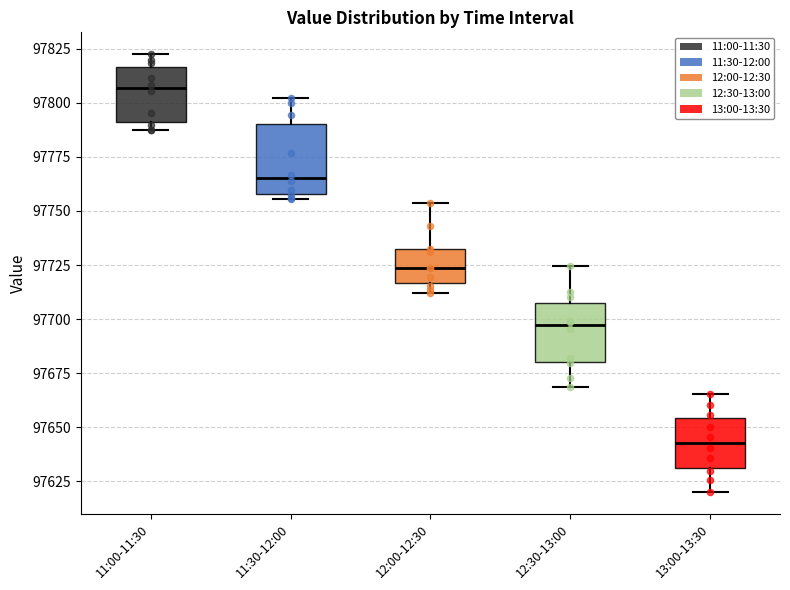

Reading left to right, read every box against the y-axis: the position of its median line, the range the box covers, and the ends of its whiskers. The values are not printed on the chart, so give them approximately, as read against the axis.

11:00-11:30: median 97805, box 97790 to 97815, whiskers 97790 (just below the box's lower edge) to 97820
11:30-12:00: median 97765, box 97760 to 97790, whiskers 97755 to 97800
12:00-12:30: median 97725, box 97715 to 97730, whiskers 97710 to 97755
12:30-13:00: median 97695, box 97680 to 97705, whiskers 97670 to 97725
13:00-13:30: median 97645, box 97630 to 97655, whiskers 97620 to 97665